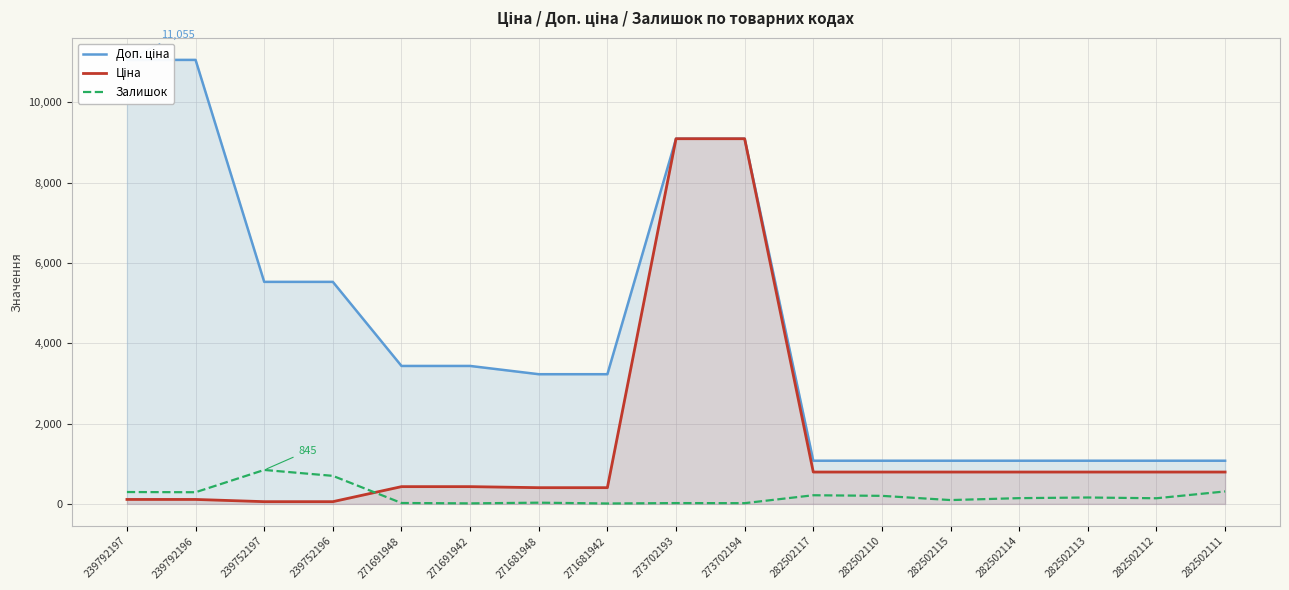

Between 282502115 and 273702194, which is larger?

273702194